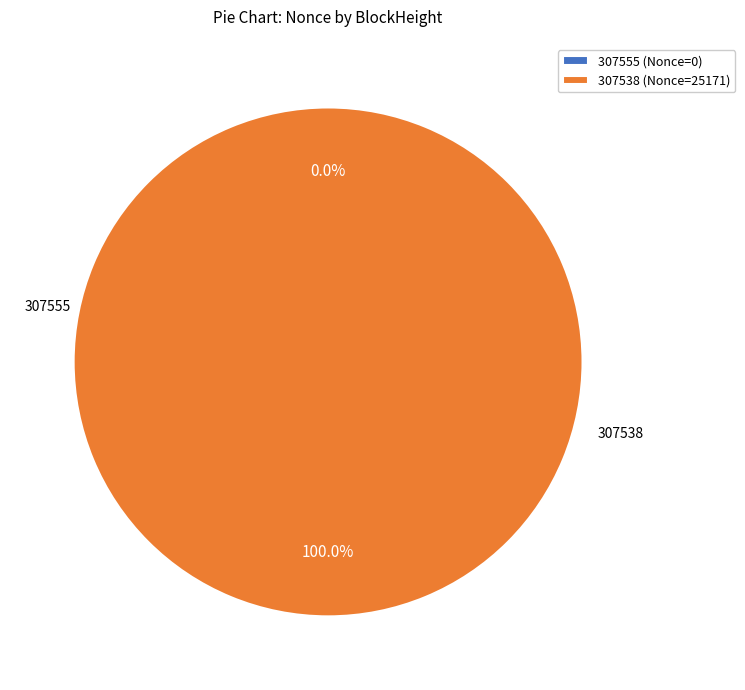

True or false: 307538 accounts for 94% of the total.

False